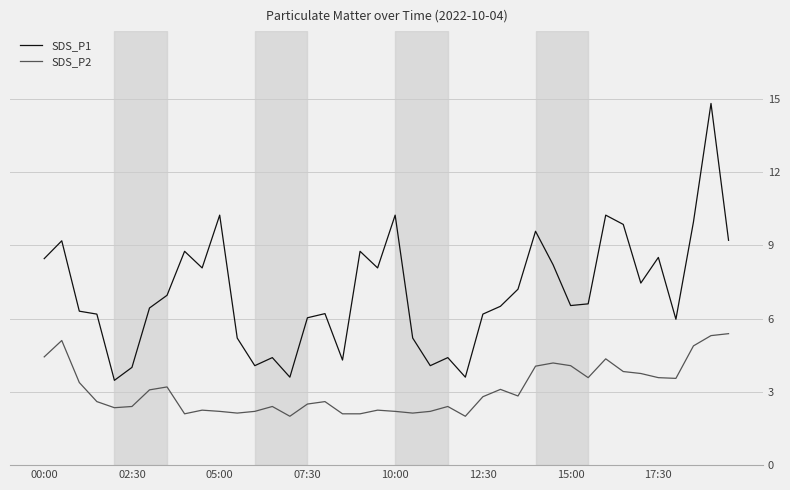

Which series has the widest spread of values?

SDS_P1